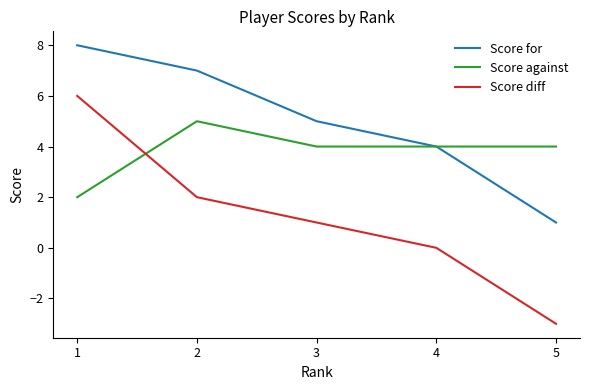

Which series has the largest total across all categories?

Score for